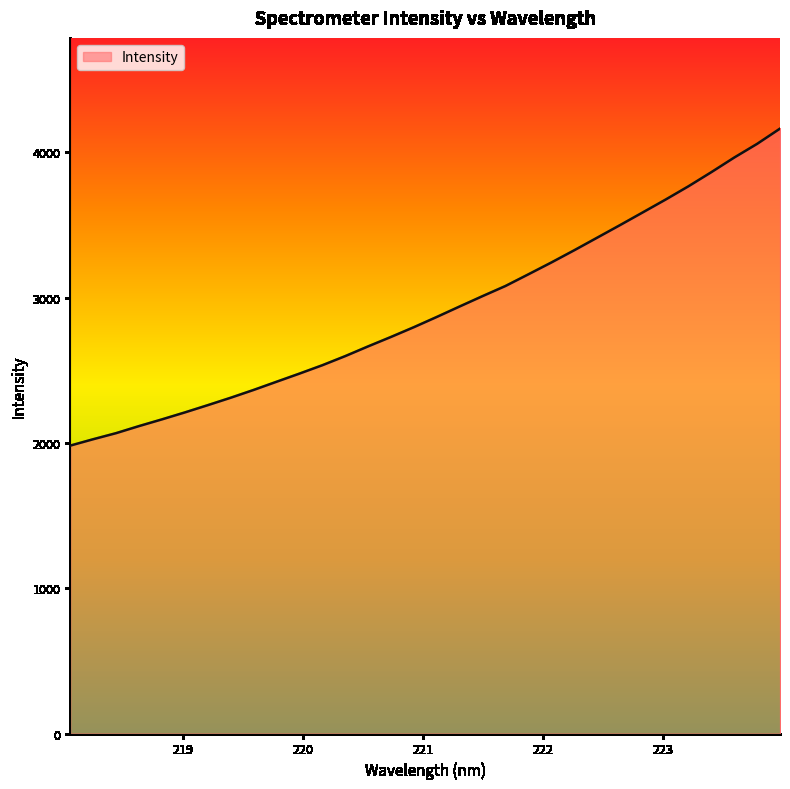

What is the greatest value displayed?

4163.3